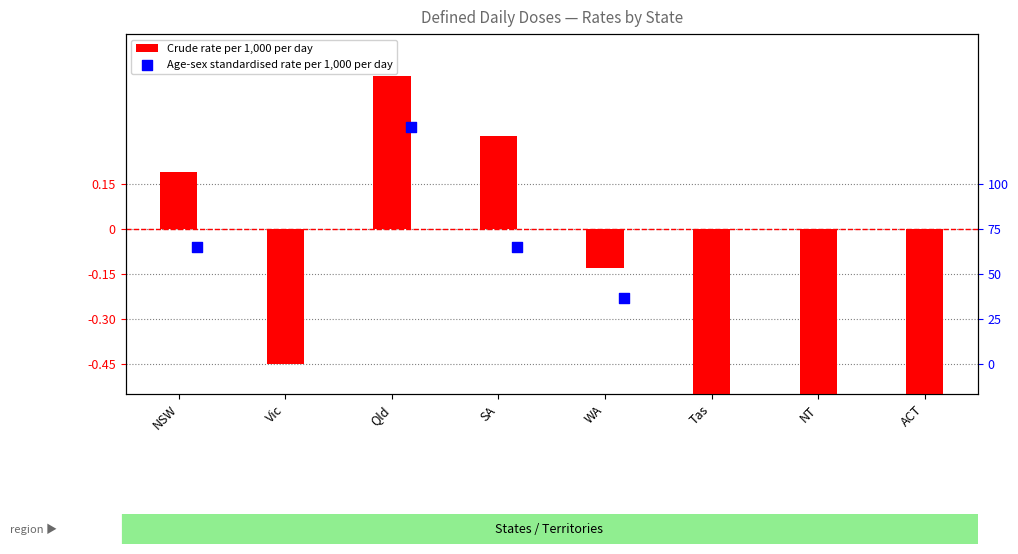

Which series has the largest total across all categories?

Crude rate per 1,000 per day